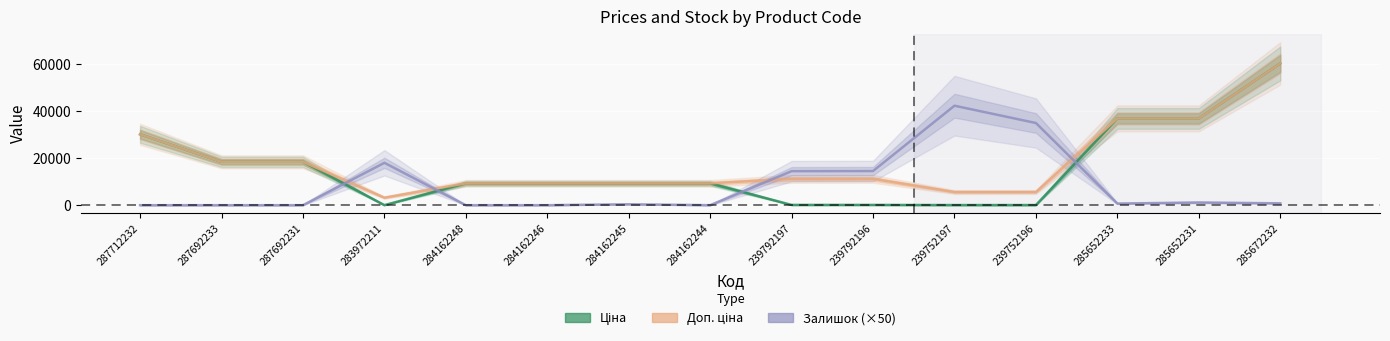

Is the value of Ціна at 284162246 greater than the value of Залишок (×50) at 239792197?

No